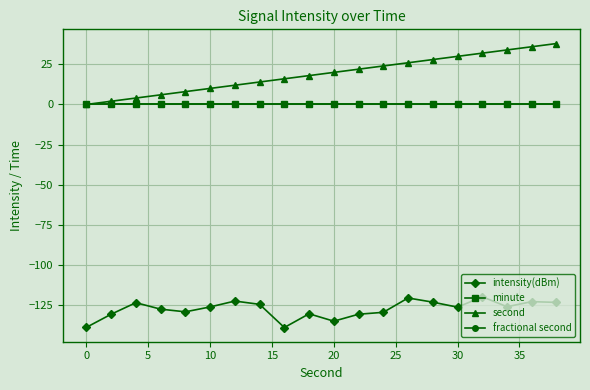

What is the greatest value displayed?

38.0